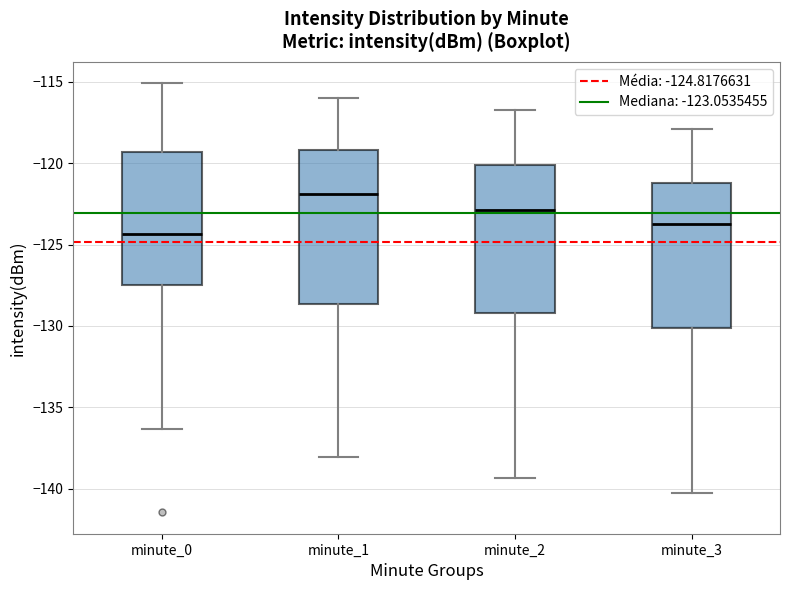

Reading left to right, transcribe this box plot: for each box, give where its median line is, the range the box spans, and where its two whiskers end, as read against the y-axis. The values are not printed on the chart, so give them approximately, as read against the axis.

minute_0: median -124.5, box -127.5 to -119.5, whiskers -136.5 to -115.0
minute_1: median -122.0, box -128.5 to -119.0, whiskers -138.0 to -116.0
minute_2: median -123.0, box -129.0 to -120.0, whiskers -139.5 to -116.5
minute_3: median -123.5, box -130.0 to -121.0, whiskers -140.5 to -118.0